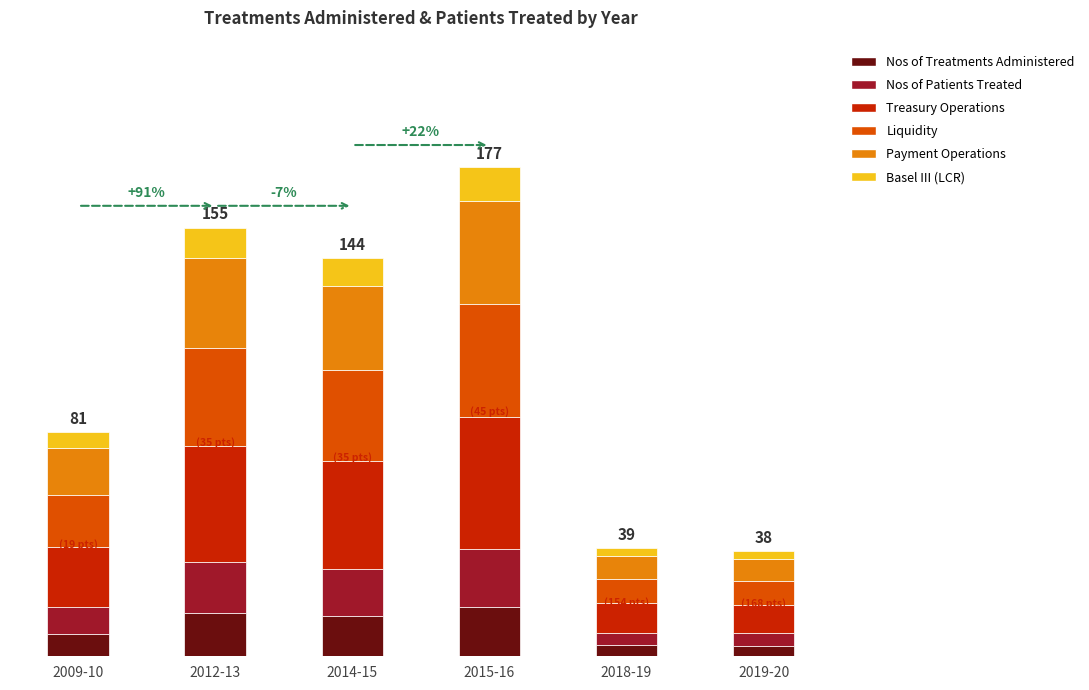

Are the bars grouped side by side (vs. stacked)?

No